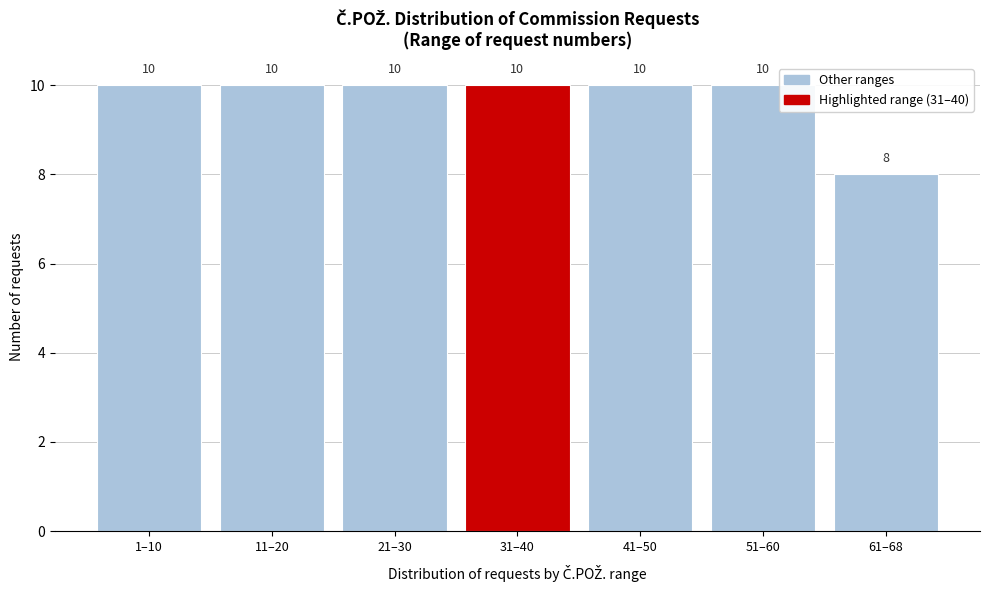

Reading left to right, what are all the values shown in this chart?

1–10=10	11–20=10	21–30=10	31–40=10	41–50=10	51–60=10	61–68=8